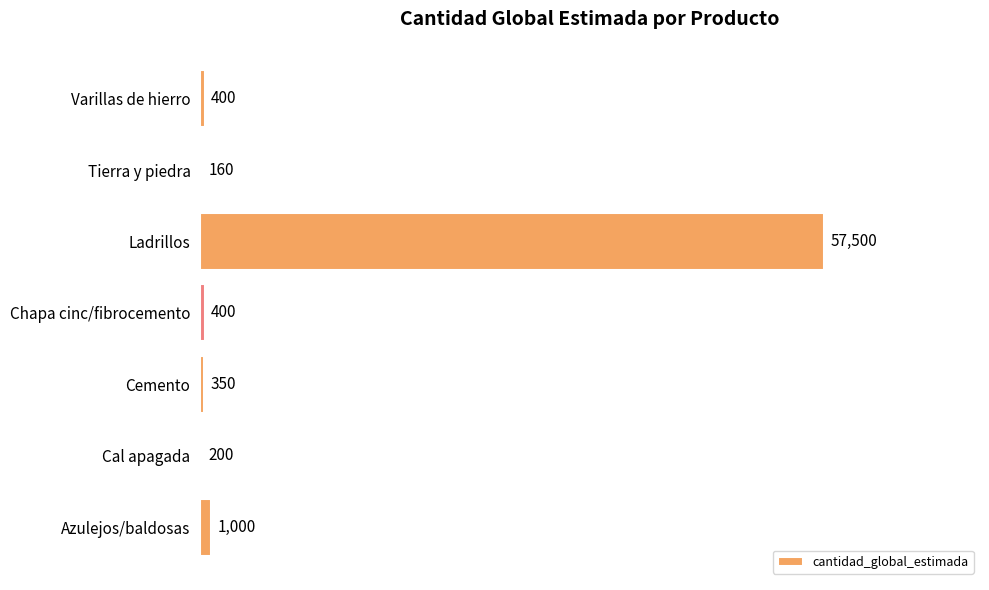

Which label corresponds to the largest value in the chart?

Ladrillos